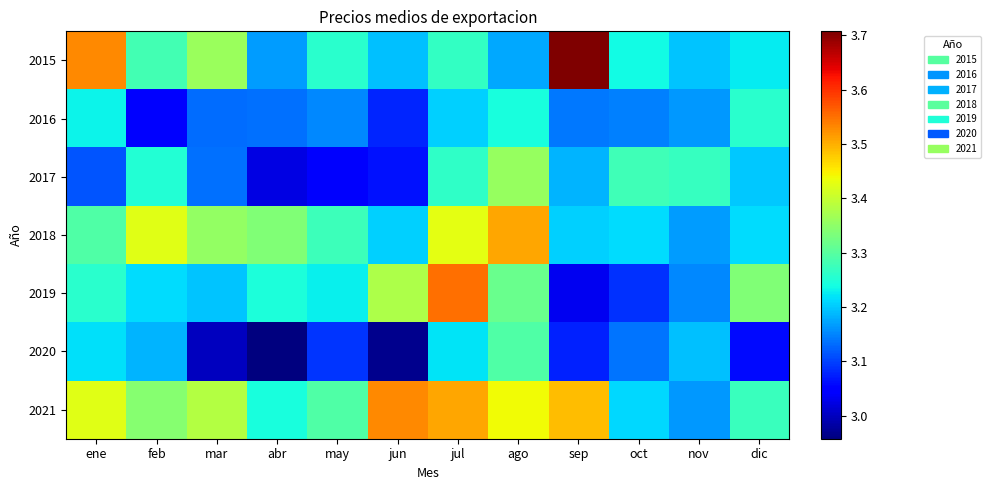

Between ene and nov, which series saw the biggest shift?

2015